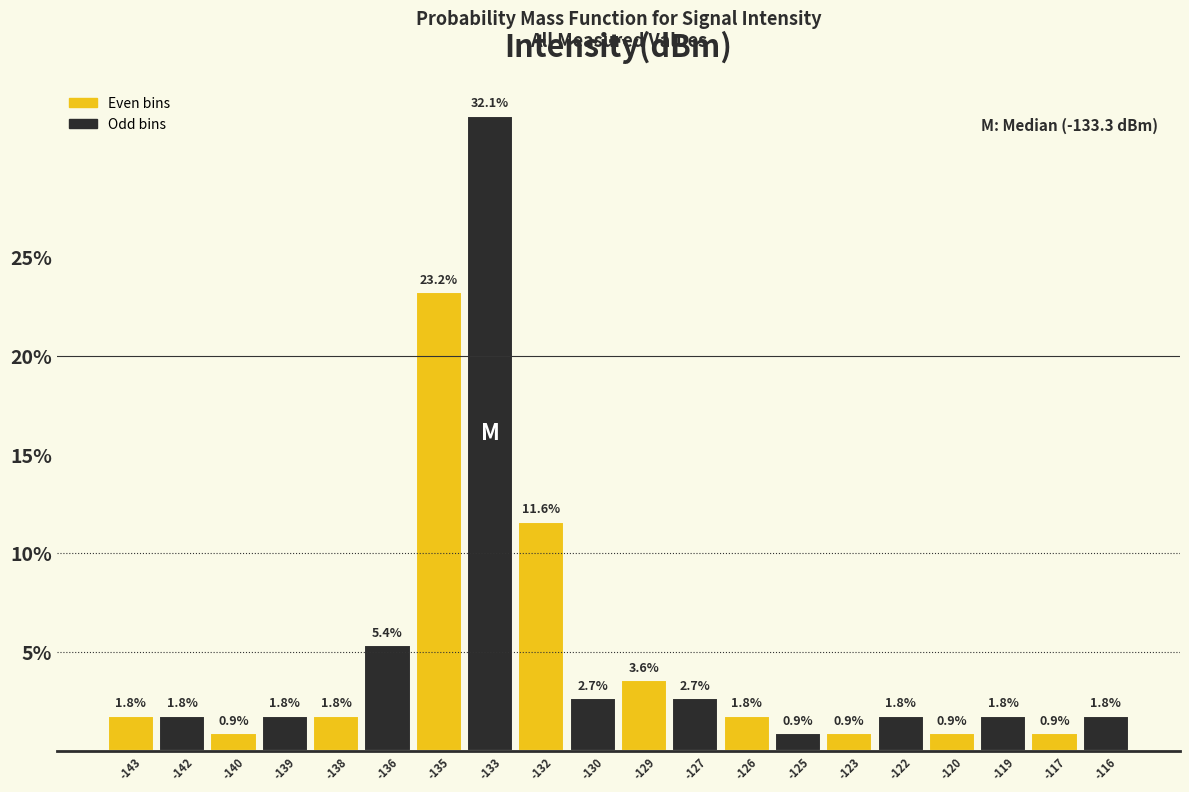

Reading right to left, extract all data points from this chart.

-116=1.8	-117=0.9	-119=1.8	-120=0.9	-122=1.8	-123=0.9	-125=0.9	-126=1.8	-127=2.7	-129=3.6	-130=2.7	-132=11.6	-133=32.1	-135=23.2	-136=5.4	-138=1.8	-139=1.8	-140=0.9	-142=1.8	-143=1.8